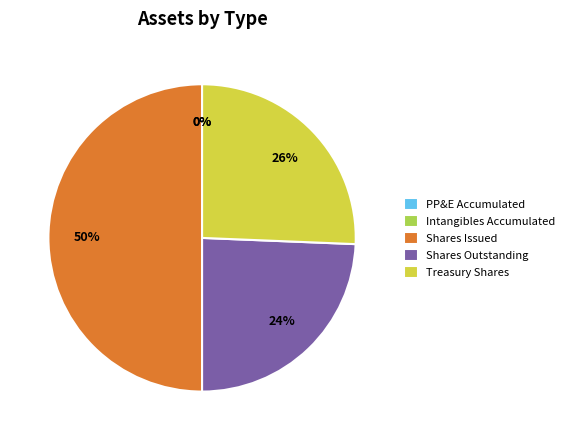

Is it true that Treasury Shares is 40% of the pie?

False